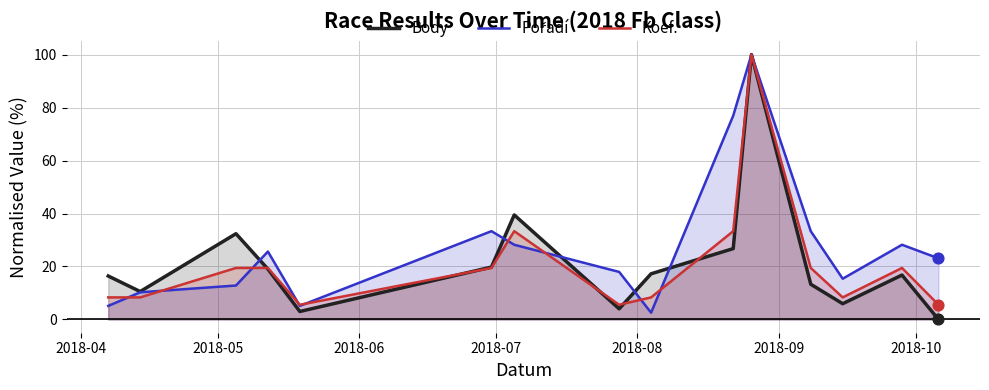

Which series reaches the maximum Y coordinate?

Body